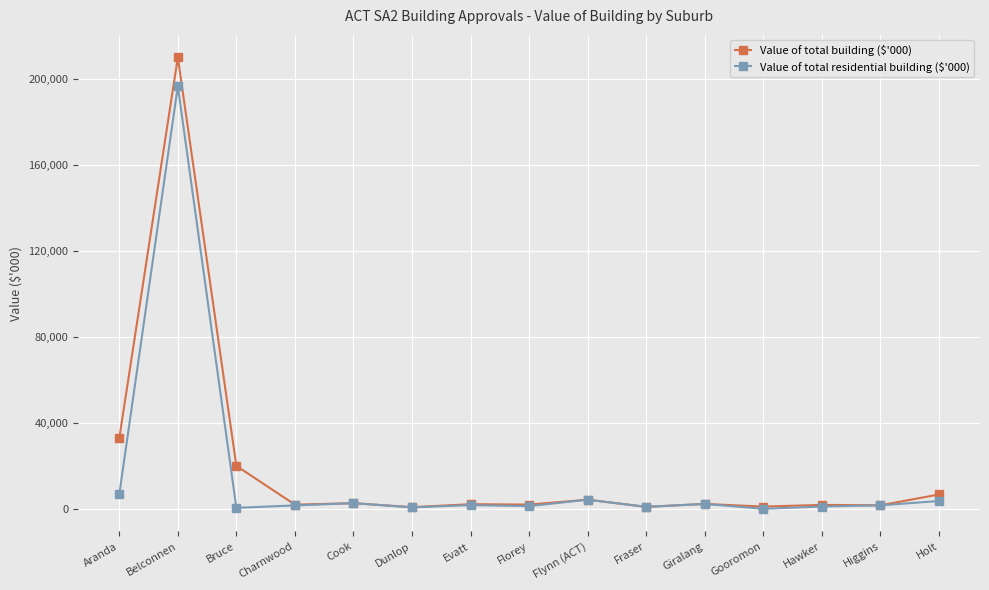

What is the difference between the Value of total building ($'000) values at Cook and Gooromon?

1580